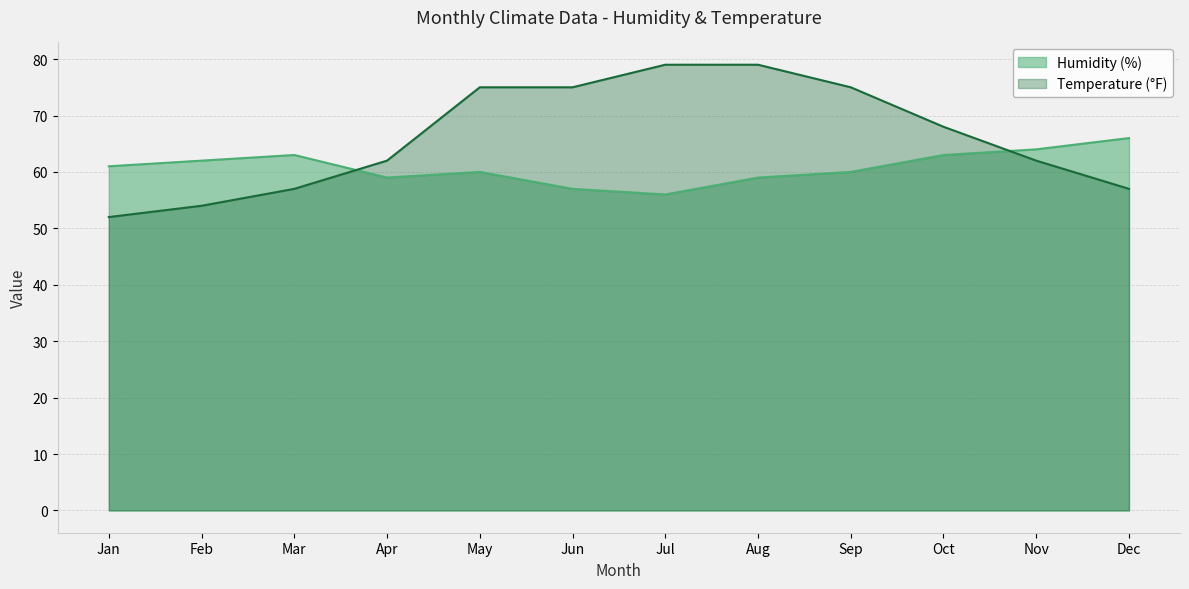

What is the total value across all series at May?

135